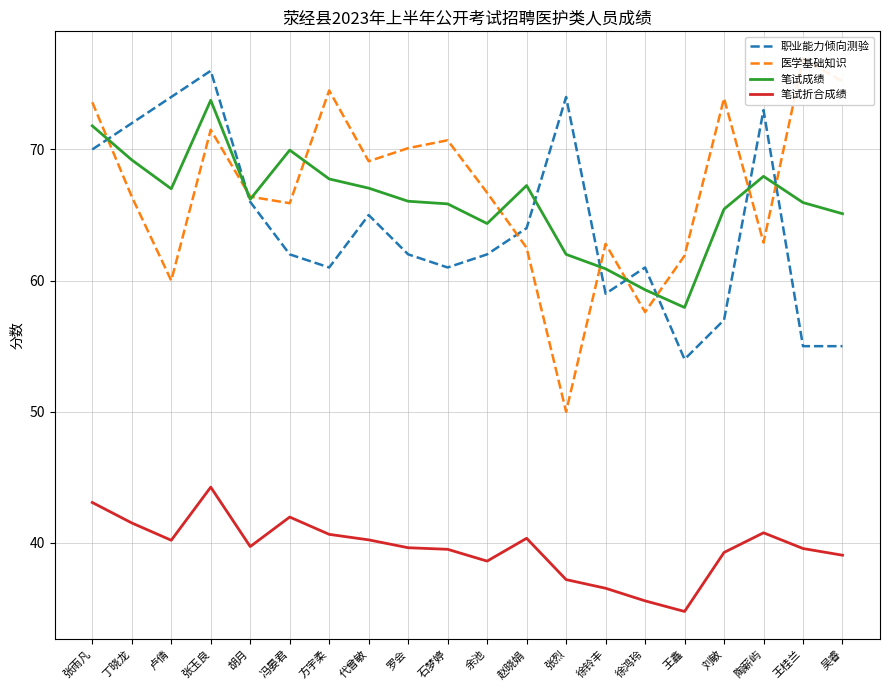

At which label is 笔试成绩 closest to 65?

吴睿